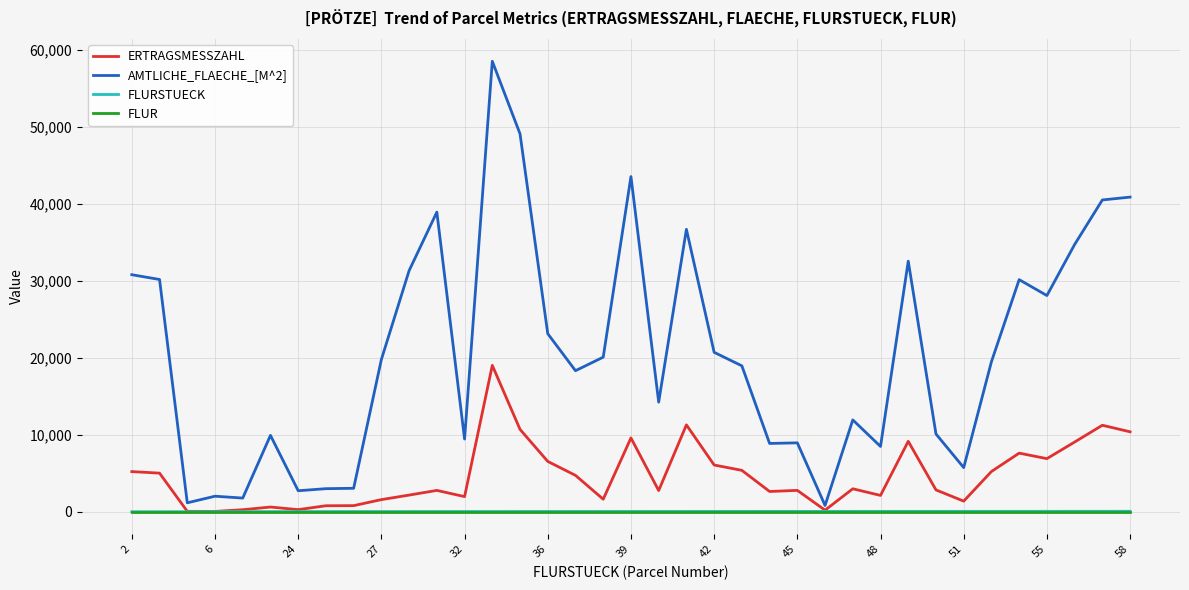

What is the average value of the ERTRAGSMESSZAHL series?

4698